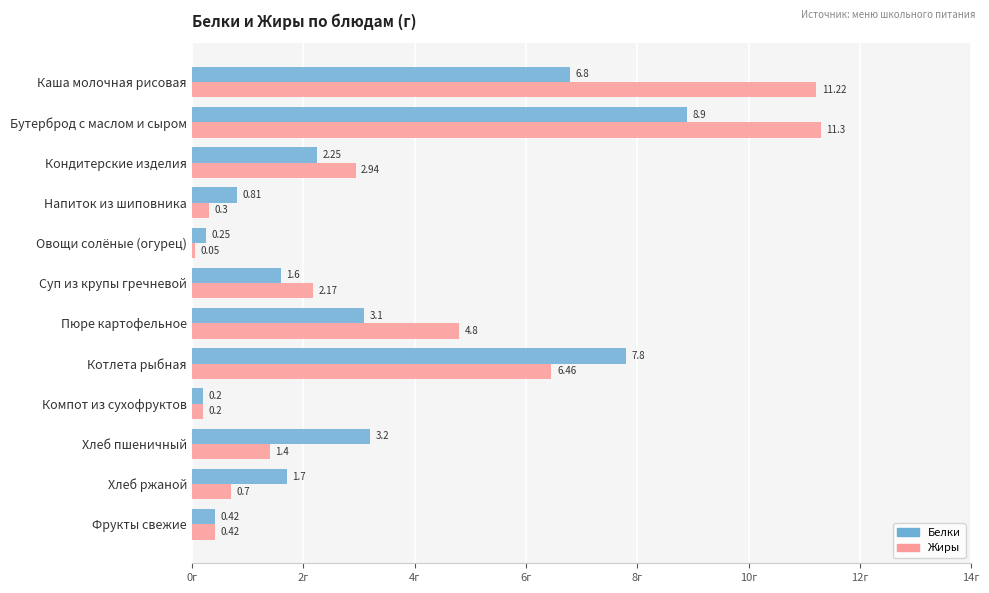

Which label corresponds to the smallest value in the chart?

Овощи солёные (огурец)